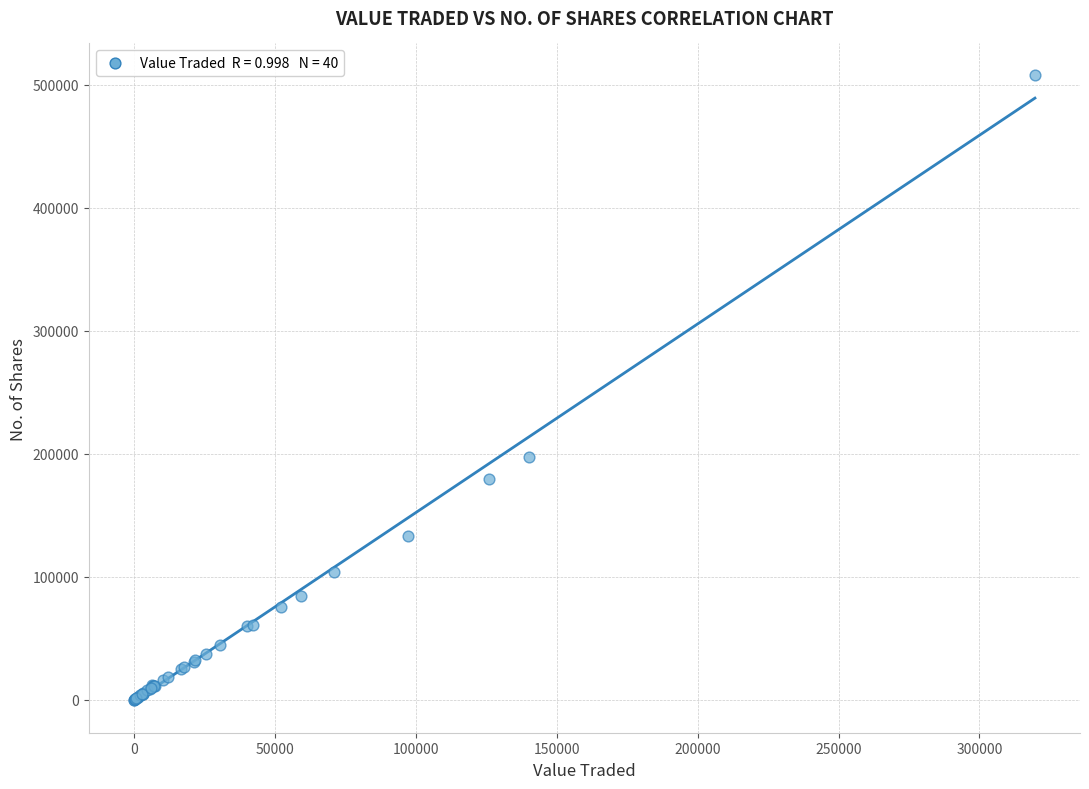

What Y value in the scatter plot is closest to 253990?

197088